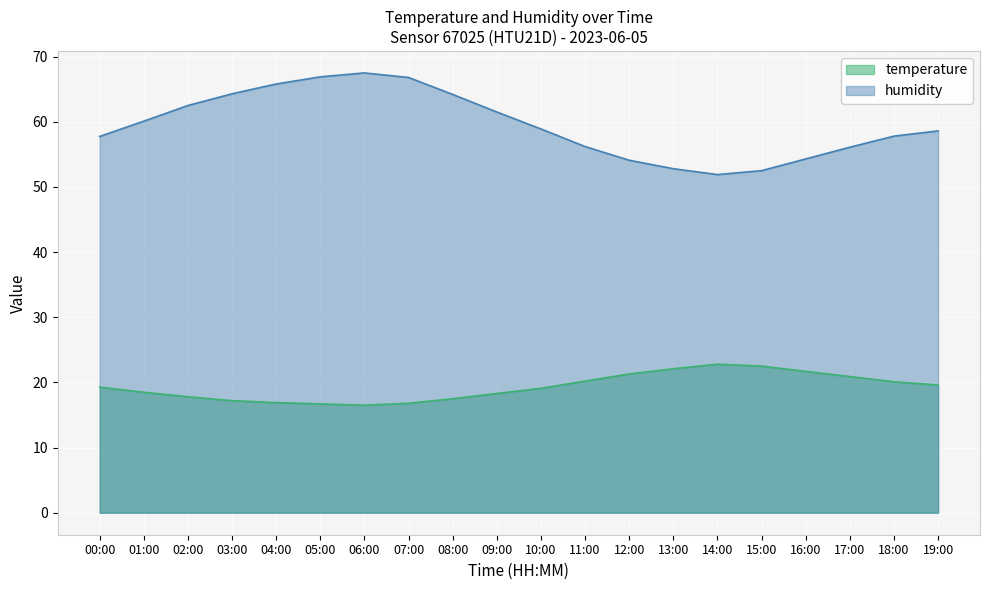

How many categories are shown in the chart?

20